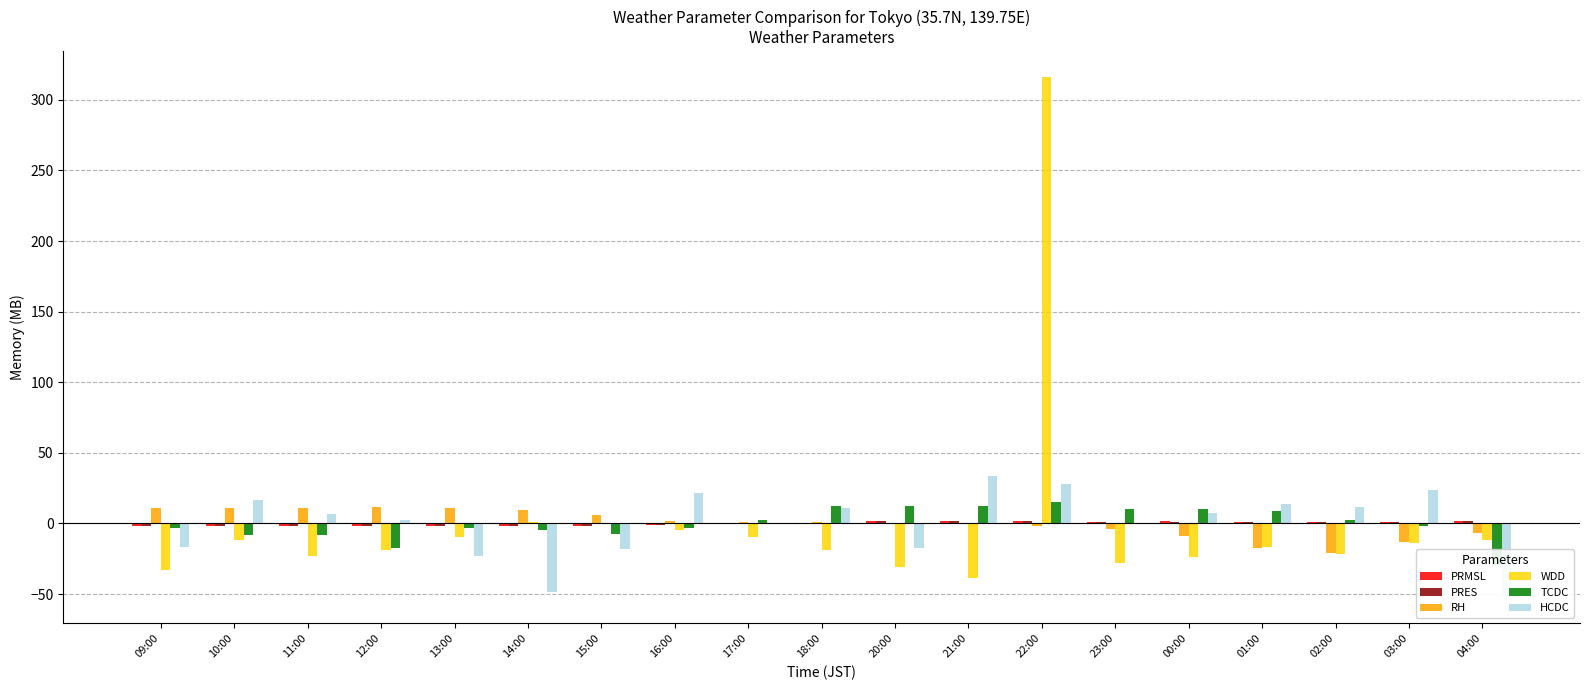

What is the value of the HCDC bar at the 5th from the left?

-23.4